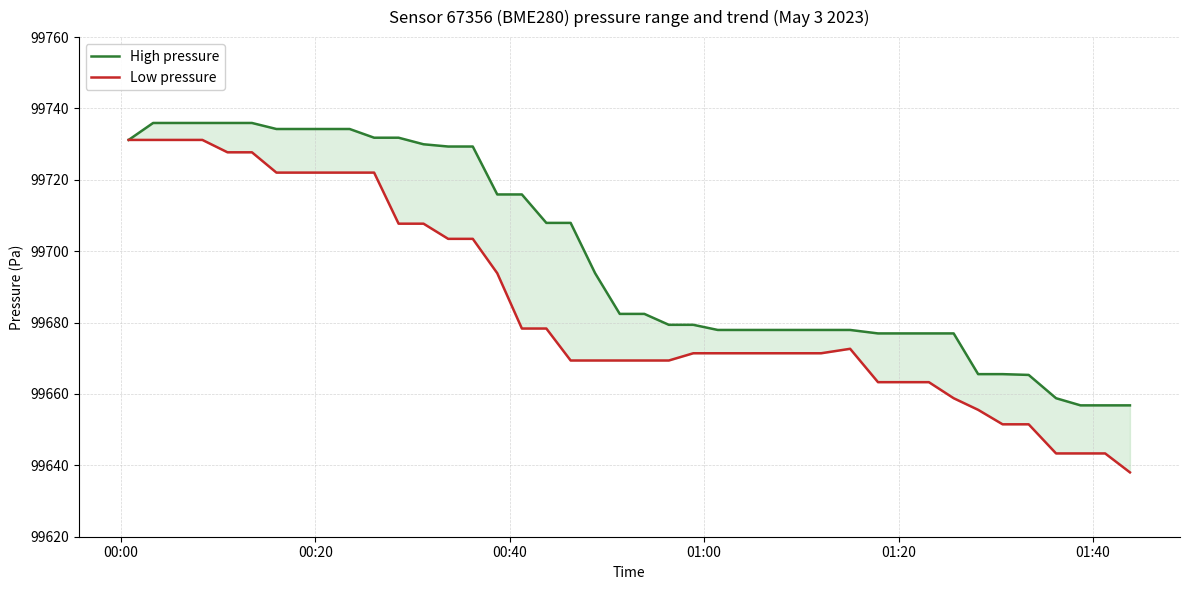

True or false: Low pressure has more than 2 interior local peaks.

False